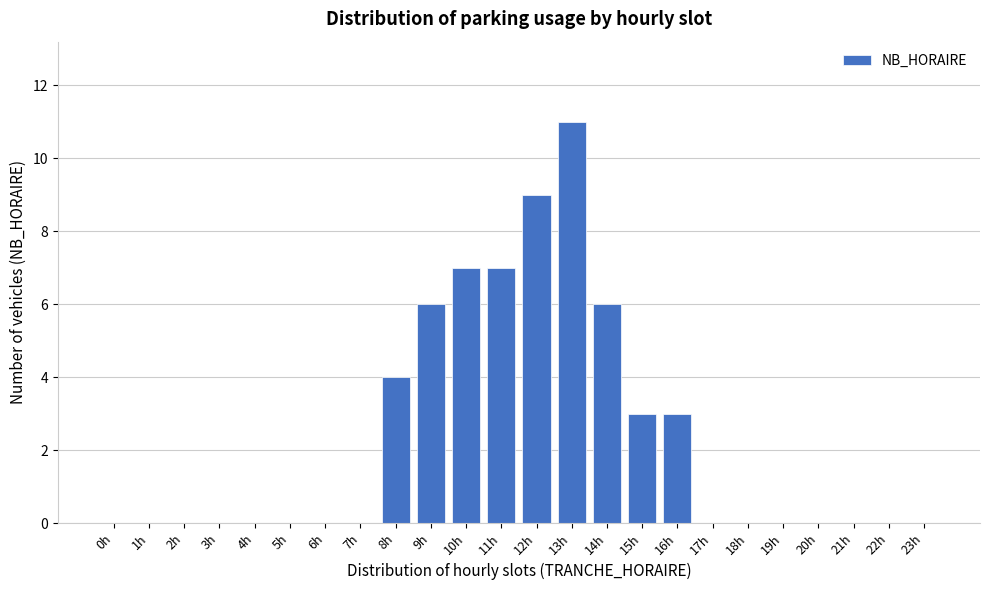

Reading left to right, what are all the values shown in this chart?

0h=0	1h=0	2h=0	3h=0	4h=0	5h=0	6h=0	7h=0	8h=4	9h=6	10h=7	11h=7	12h=9	13h=11	14h=6	15h=3	16h=3	17h=0	18h=0	19h=0	20h=0	21h=0	22h=0	23h=0